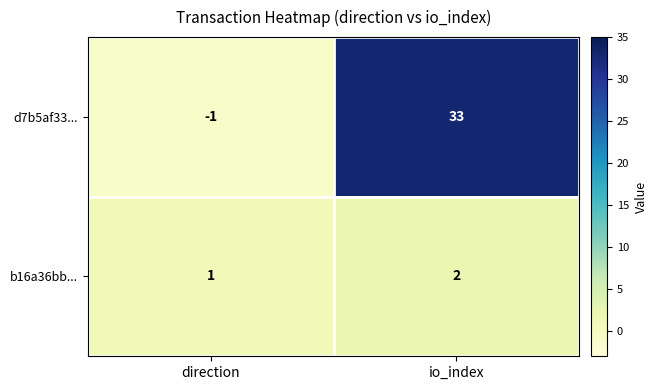

Rank the series by their maximum value, from highest to lowest.

d7b5af33..., b16a36bb...